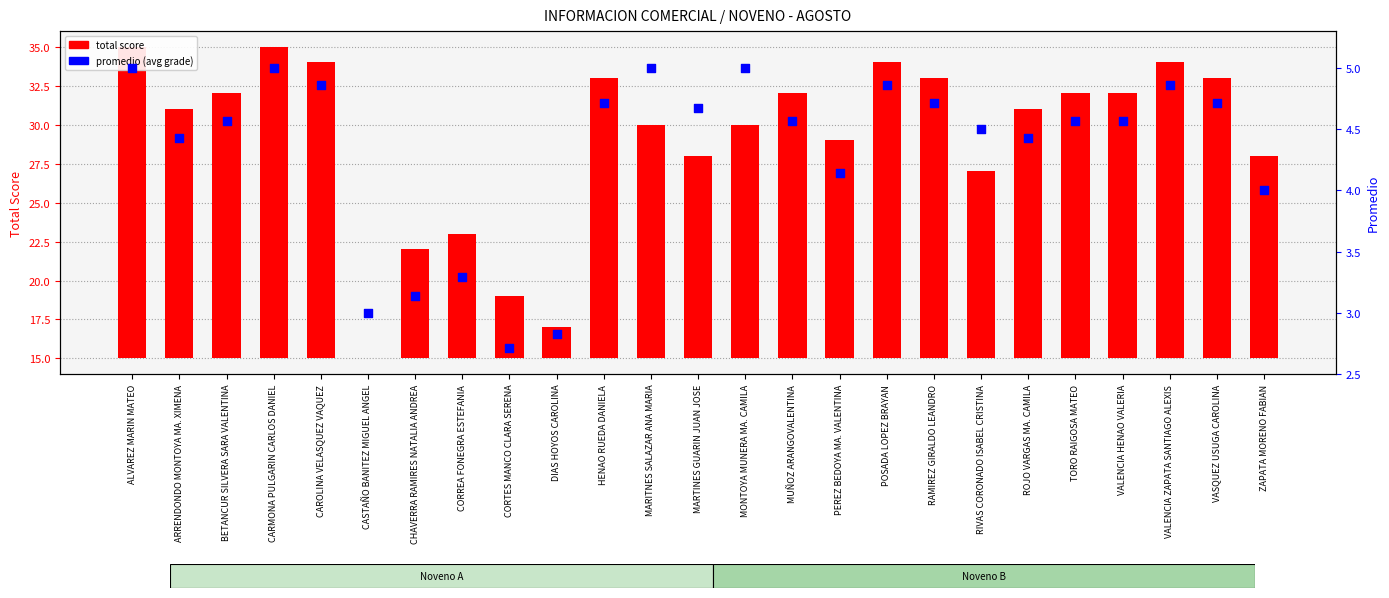

Which series has the largest total across all categories?

total score